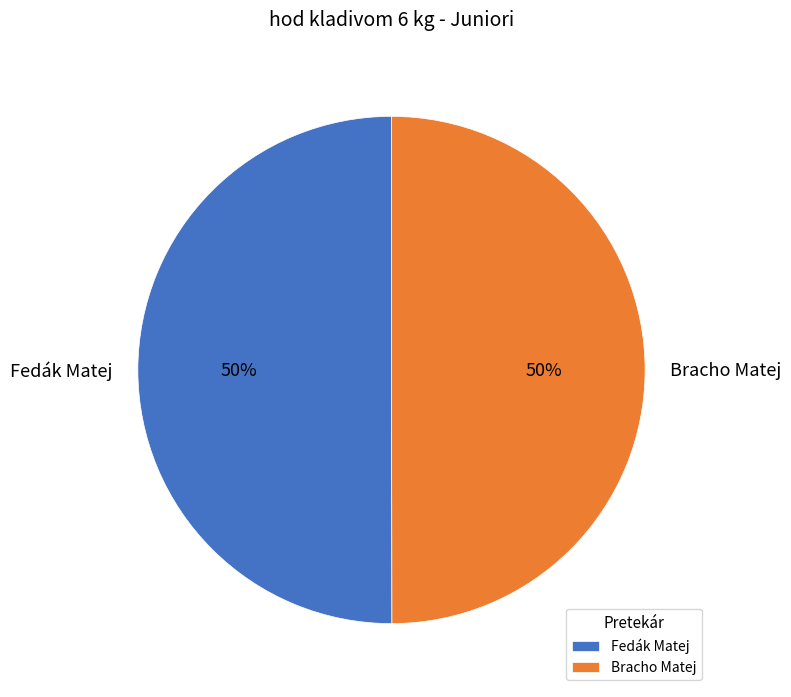

True or false: Fedák Matej accounts for 62% of the total.

False